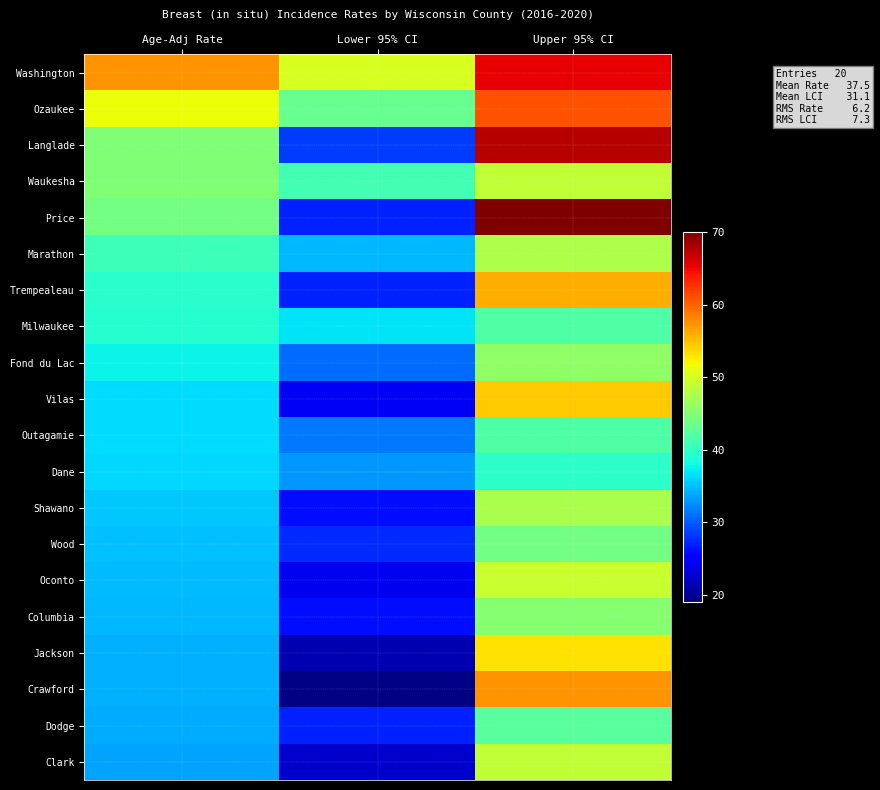

Rank the series by their maximum value, from highest to lowest.

Price, Langlade, Washington, Ozaukee, Crawford, Trempealeau, Vilas, Jackson, Oconto, Waukesha, Clark, Marathon, Shawano, Fond du Lac, Columbia, Wood, Dodge, Outagamie, Milwaukee, Dane